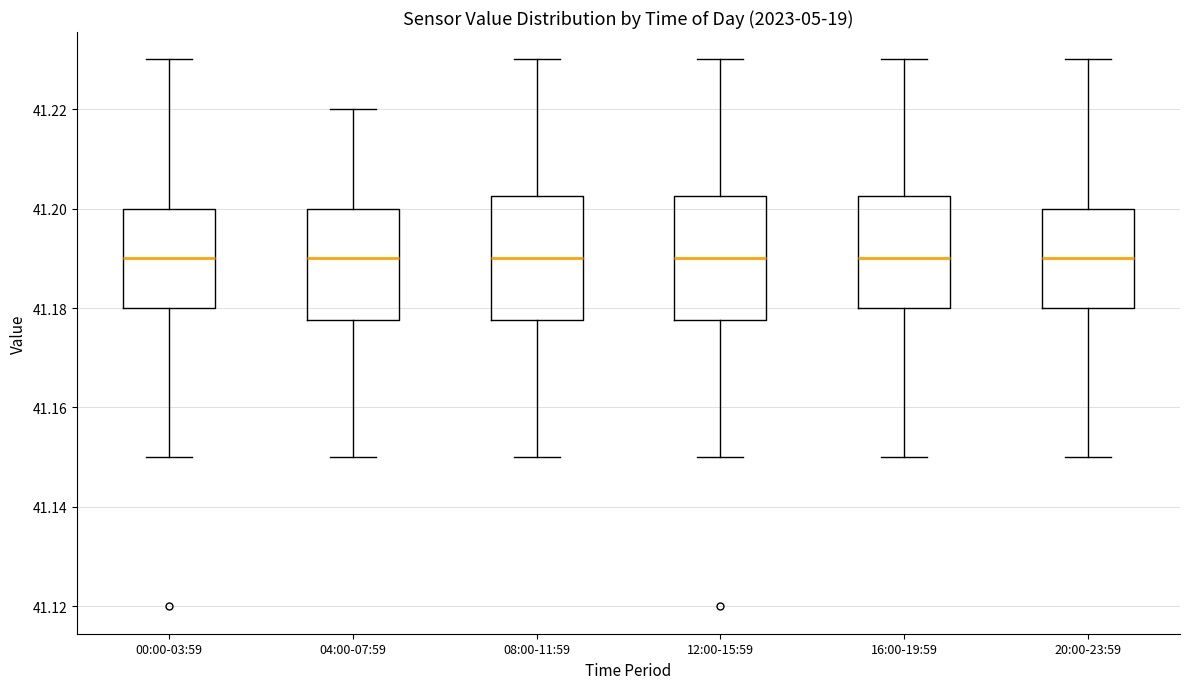

Reading left to right, read every box against the y-axis: the position of its median line, the range the box covers, and the ends of its whiskers. The values are not printed on the chart, so give them approximately, as read against the axis.

00:00-03:59: median 41.190, box 41.180 to 41.200, whiskers 41.150 to 41.230
04:00-07:59: median 41.190, box 41.178 to 41.200, whiskers 41.150 to 41.220
08:00-11:59: median 41.190, box 41.178 to 41.202, whiskers 41.150 to 41.230
12:00-15:59: median 41.190, box 41.178 to 41.202, whiskers 41.150 to 41.230
16:00-19:59: median 41.190, box 41.180 to 41.202, whiskers 41.150 to 41.230
20:00-23:59: median 41.190, box 41.180 to 41.200, whiskers 41.150 to 41.230